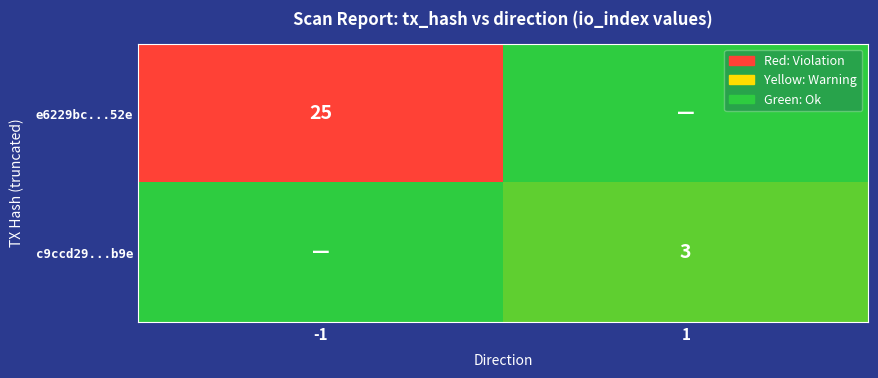

True or false: c9ccd29...b9e has a value of 3 at 1.

True